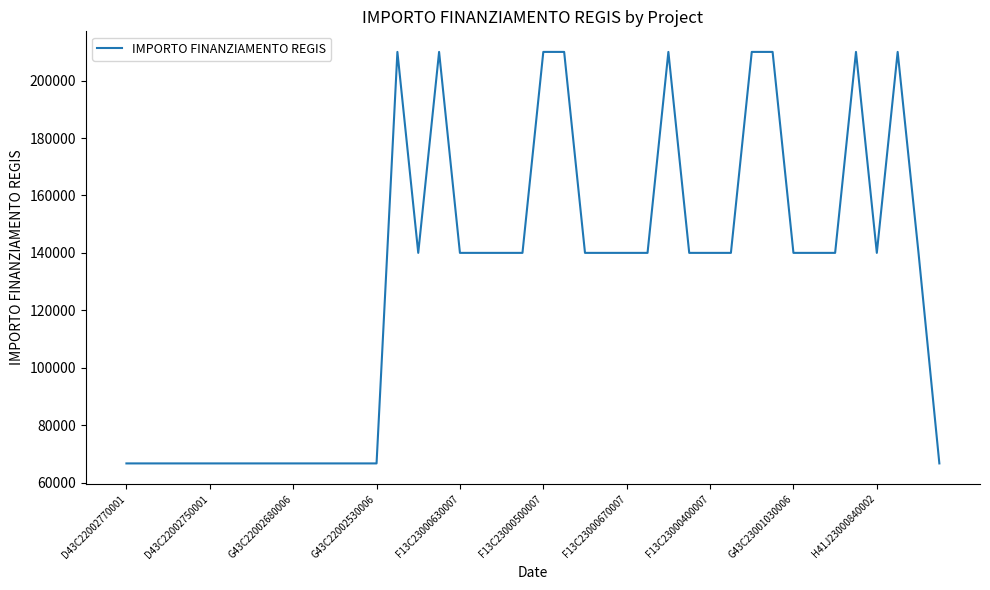

What is the difference between the maximum and minimum values?

143333.3